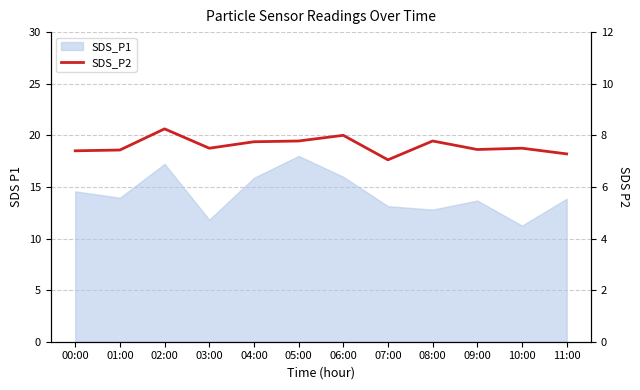

How many lines are shown in the chart?

1